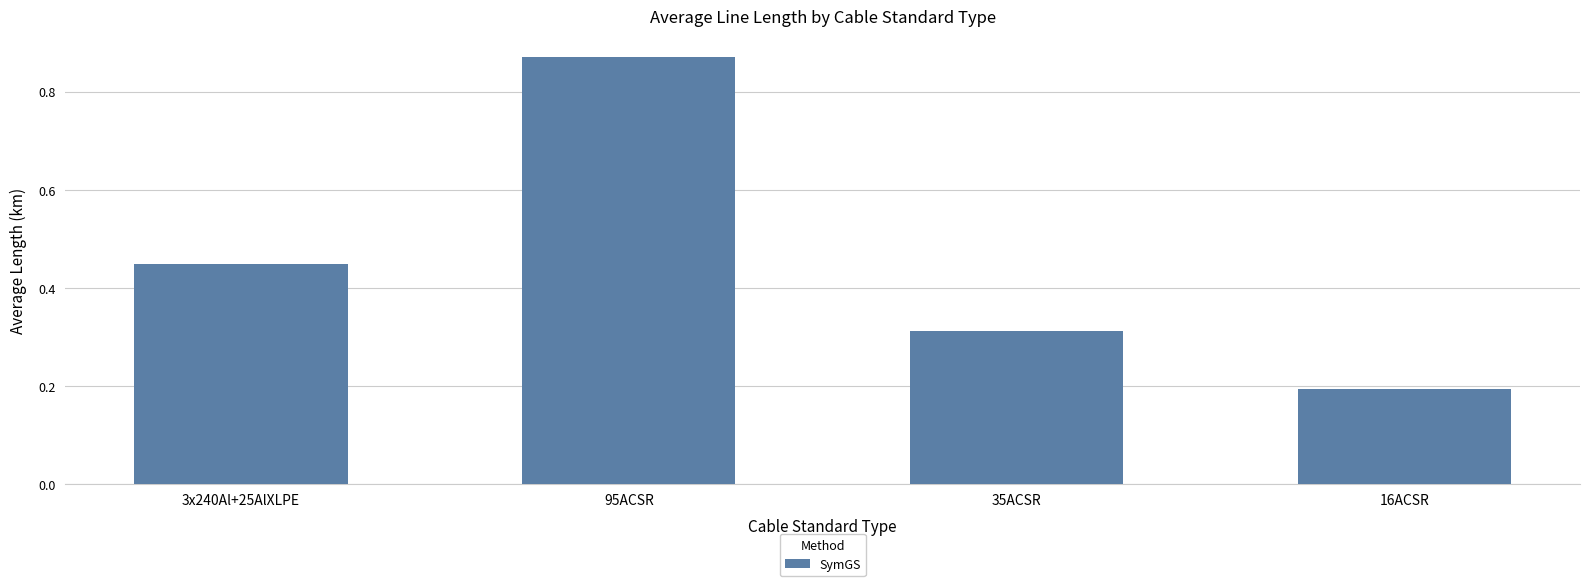

Which category has the lowest value across all series?

16ACSR